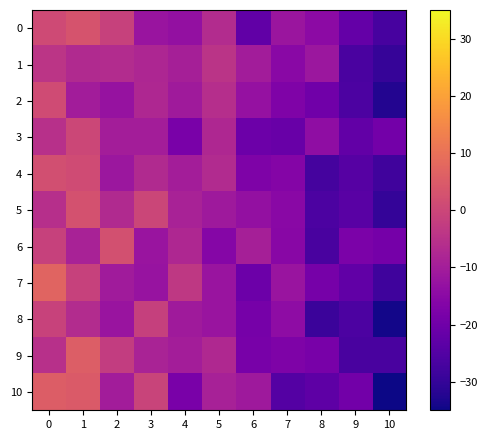

Rank the series at 3 from lowest to highest value.

7, 0, 6, 3, 9, 1, 2, 4, 8, 10, 5